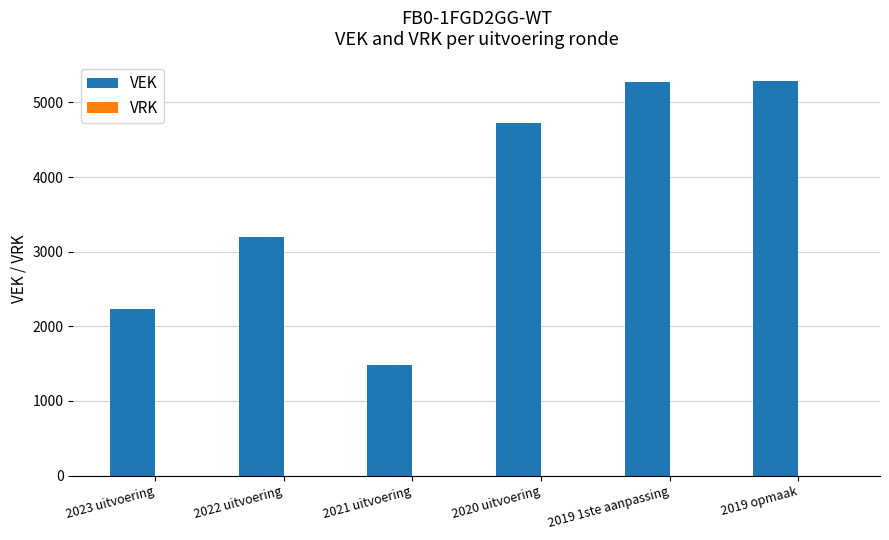

Between 2019 opmaak and 2022 uitvoering, which is larger?

2019 opmaak